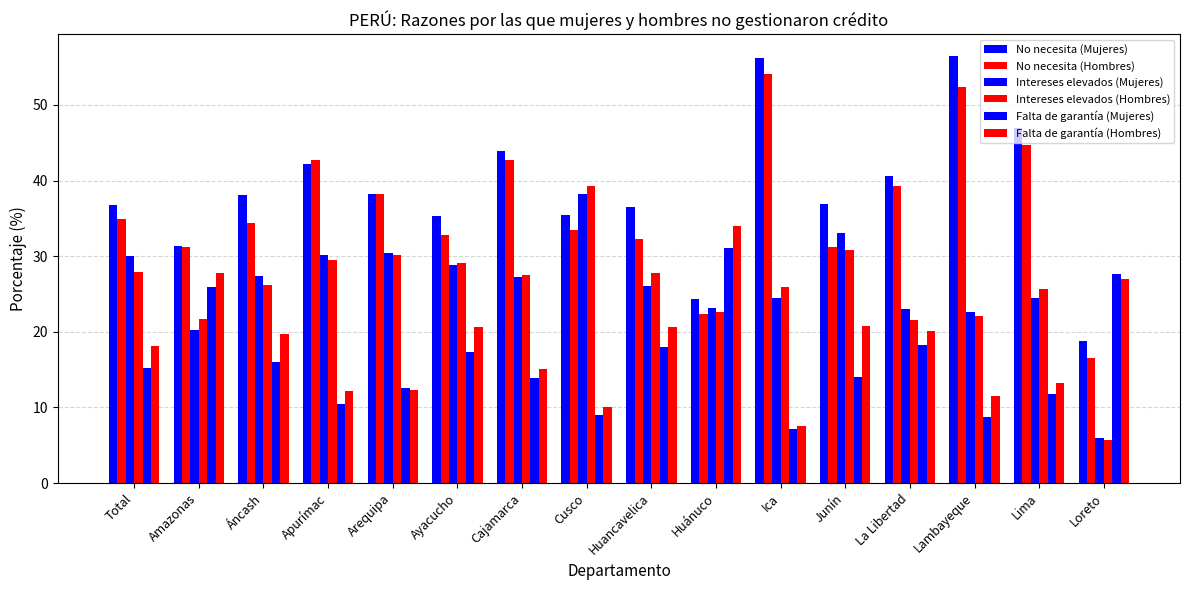

What is the label of the 16th bar from the right?

Total